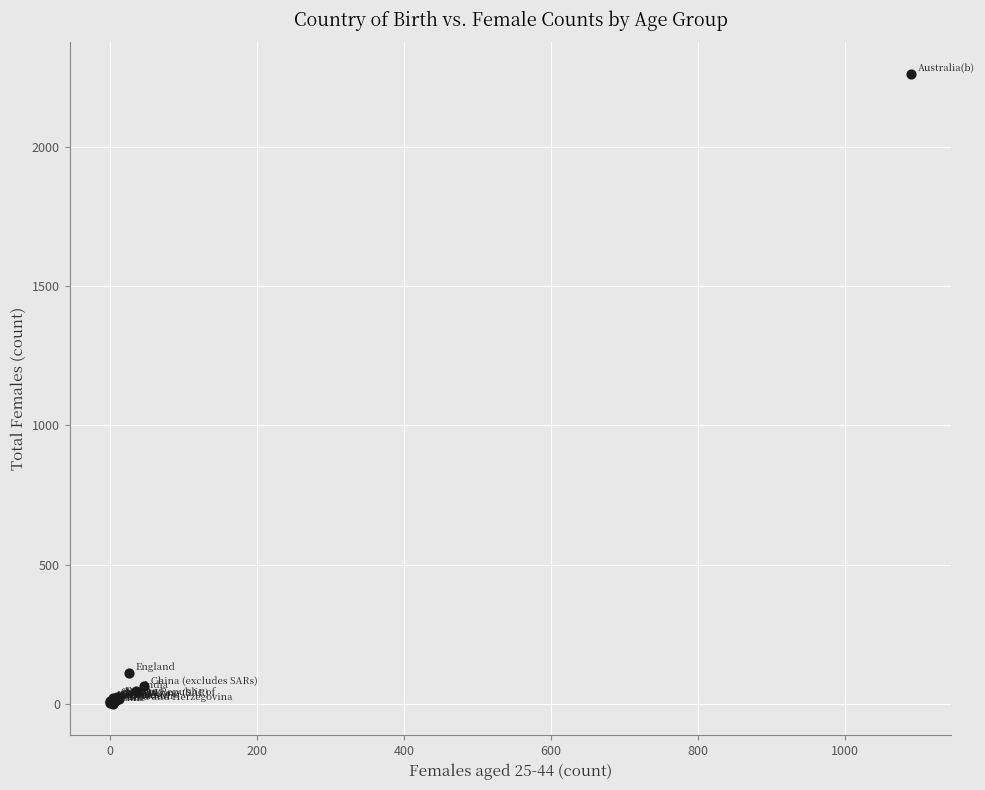

What Y value in the scatter plot is closest to 1131?

111